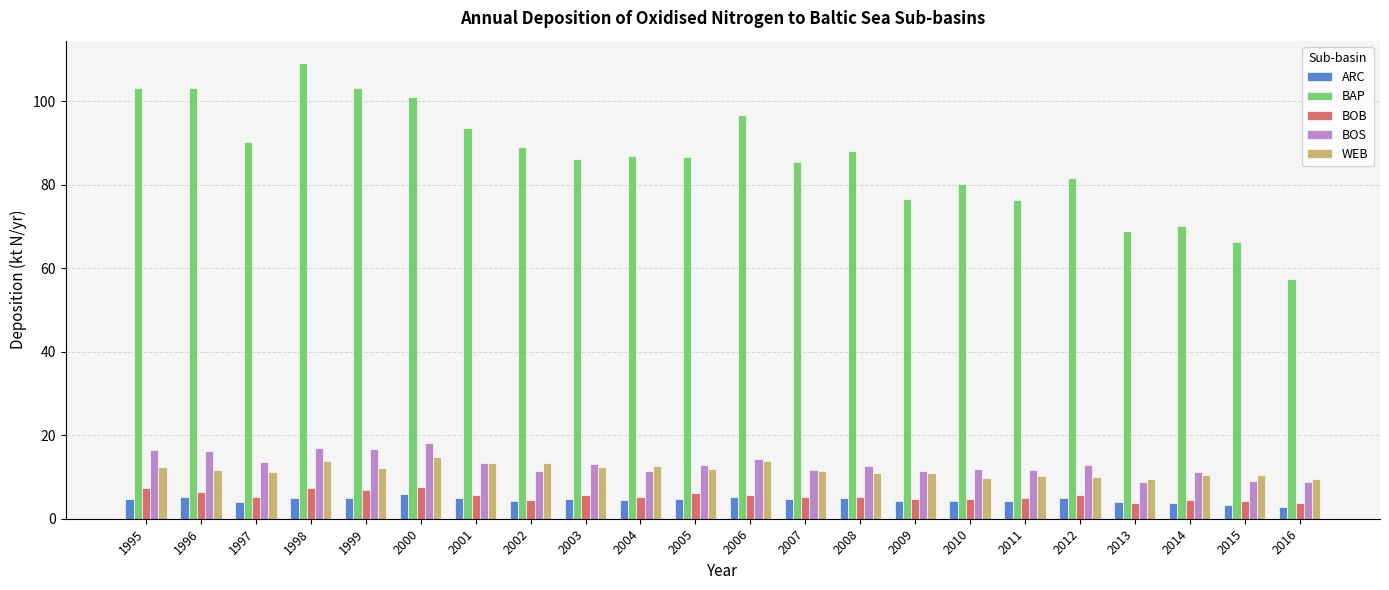

At which label does WEB first exceed 11?

1995